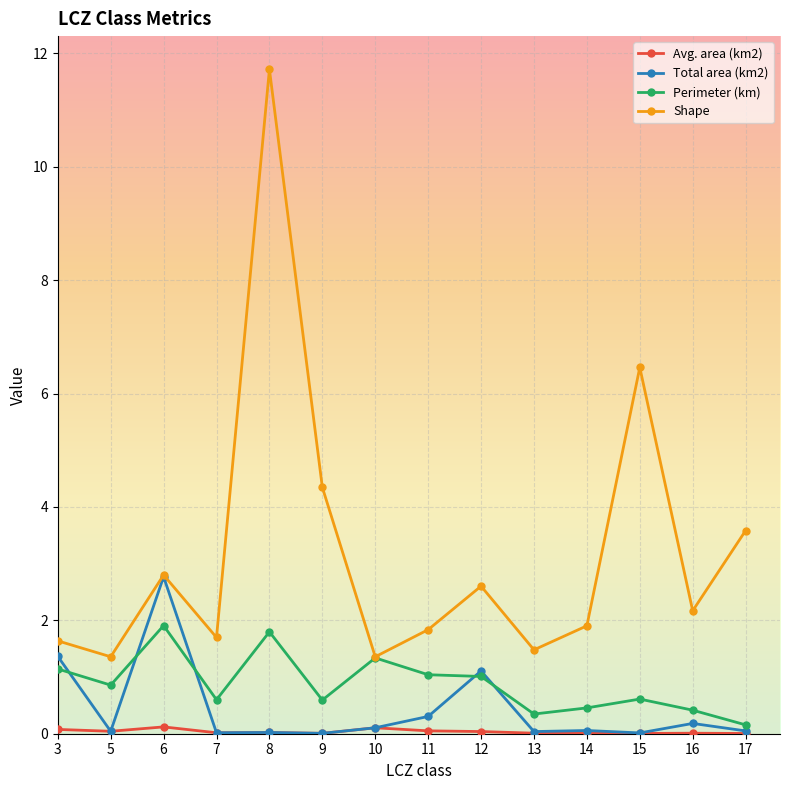

Which label corresponds to the largest value in the chart?

8